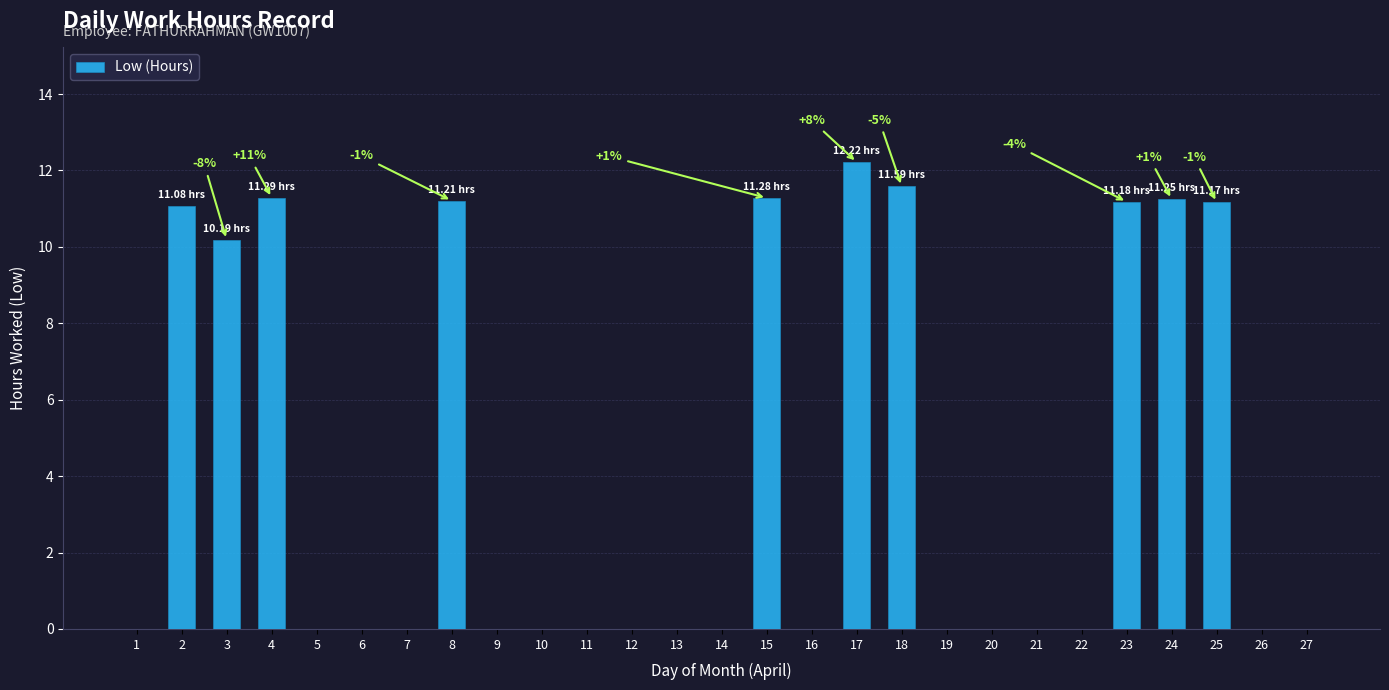

Between 6 and 17, which is larger?

17